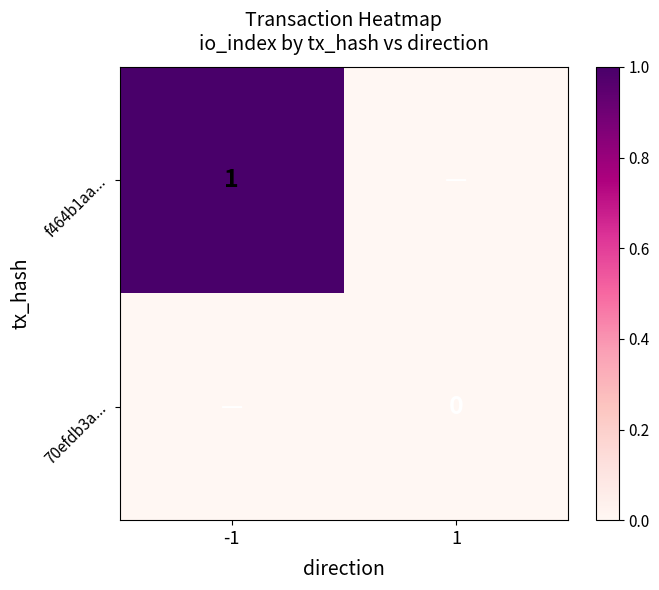

Which series has the largest total across all categories?

f464b1aa...